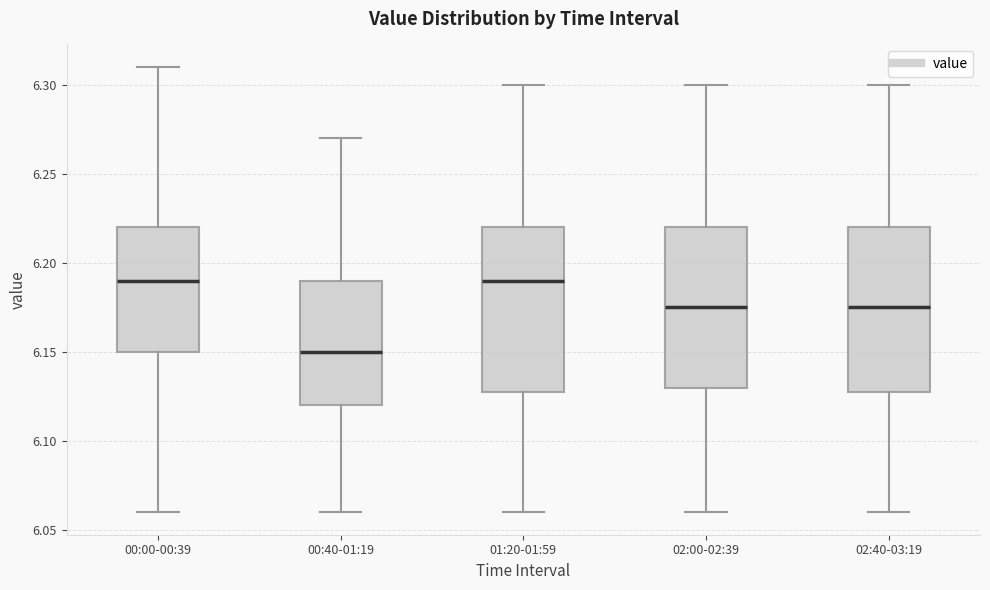

Reading left to right, read every box against the y-axis: the position of its median line, the range the box covers, and the ends of its whiskers. The values are not printed on the chart, so give them approximately, as read against the axis.

00:00-00:39: median 6.190, box 6.150 to 6.220, whiskers 6.060 to 6.310
00:40-01:19: median 6.150, box 6.120 to 6.190, whiskers 6.060 to 6.270
01:20-01:59: median 6.190, box 6.130 to 6.220, whiskers 6.060 to 6.300
02:00-02:39: median 6.175, box 6.130 to 6.220, whiskers 6.060 to 6.300
02:40-03:19: median 6.175, box 6.130 to 6.220, whiskers 6.060 to 6.300